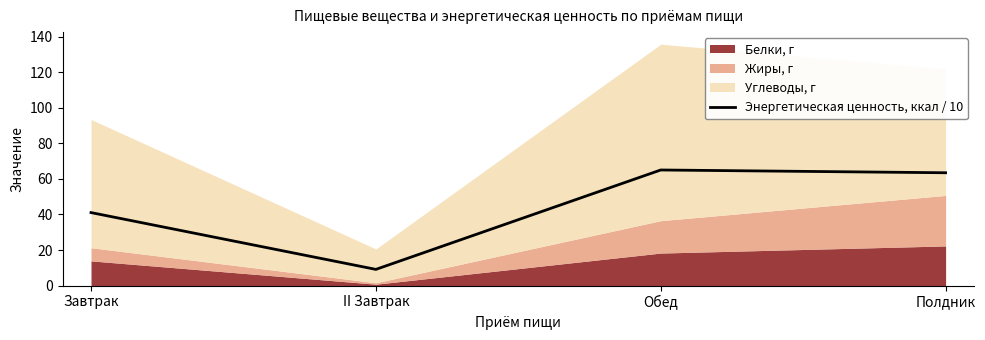

How many data points does each series have?

4